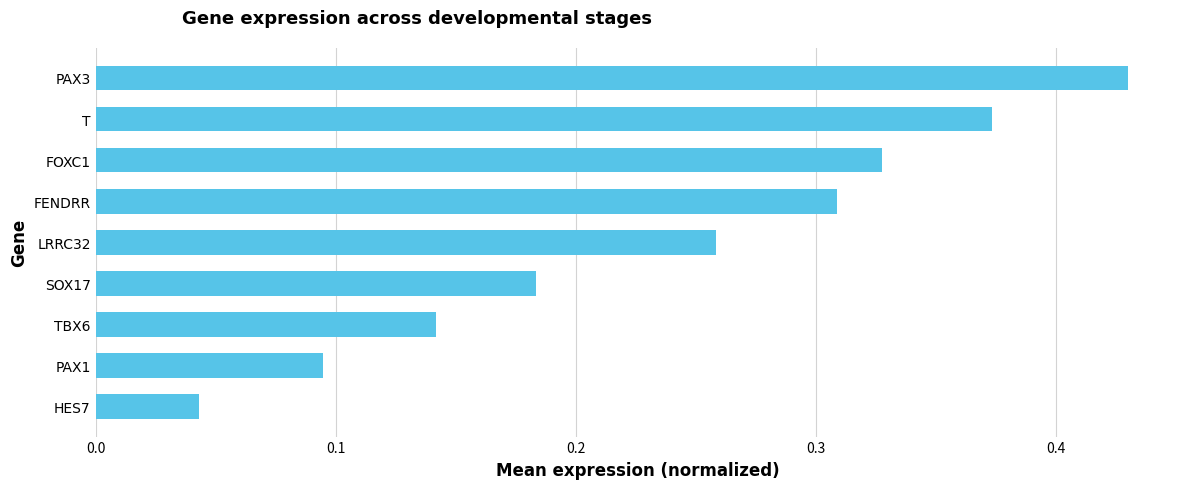

What is the sum of the values at PAX3 and FOXC1?

0.8